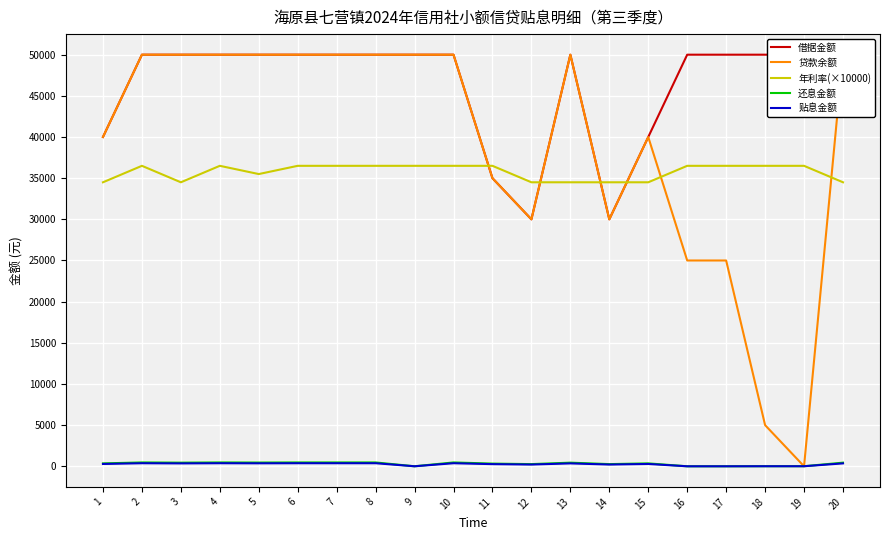

Count the number of data series in this chart.

5